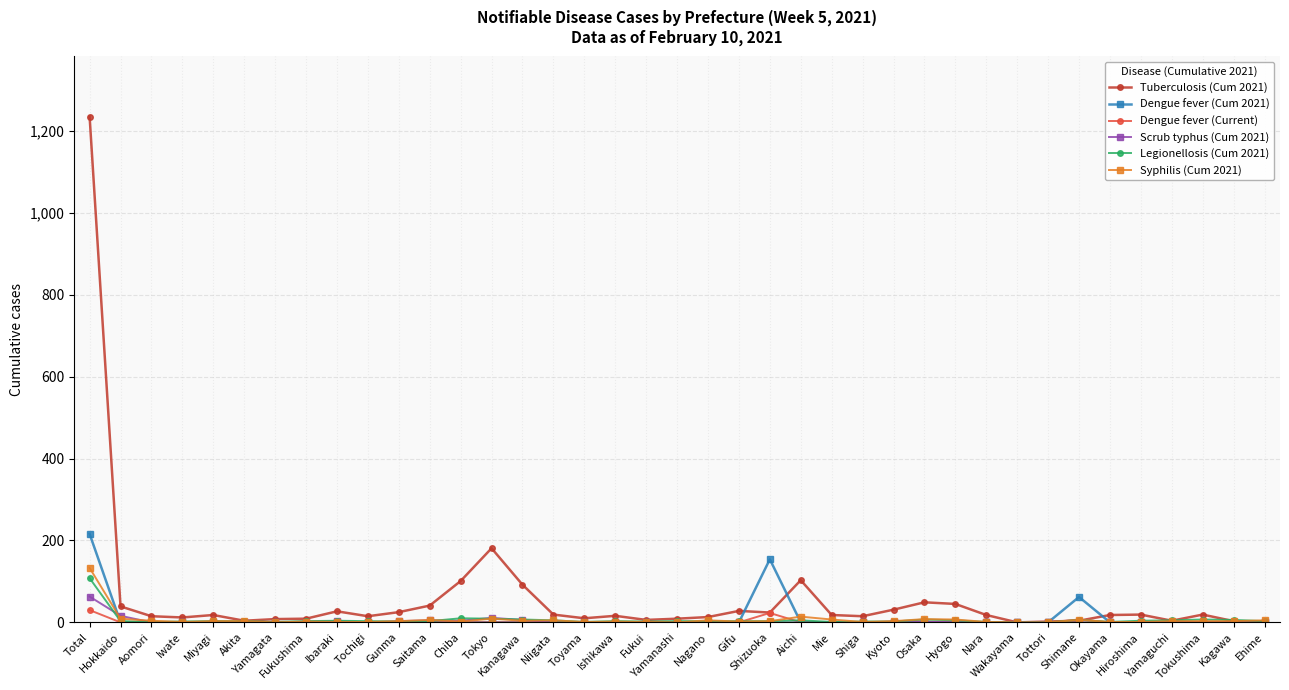

Between Gunma and Aichi, which series saw the biggest shift?

Tuberculosis (Cum 2021)